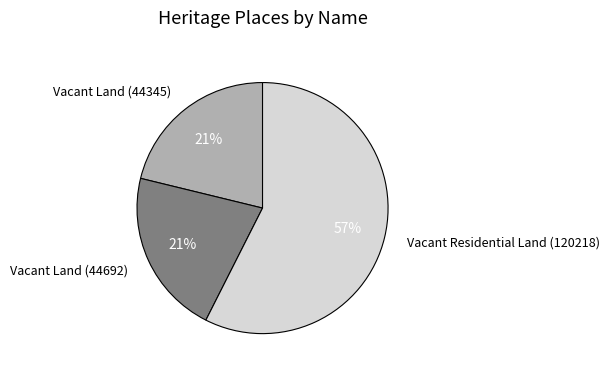

How many slices are in this pie chart?

3